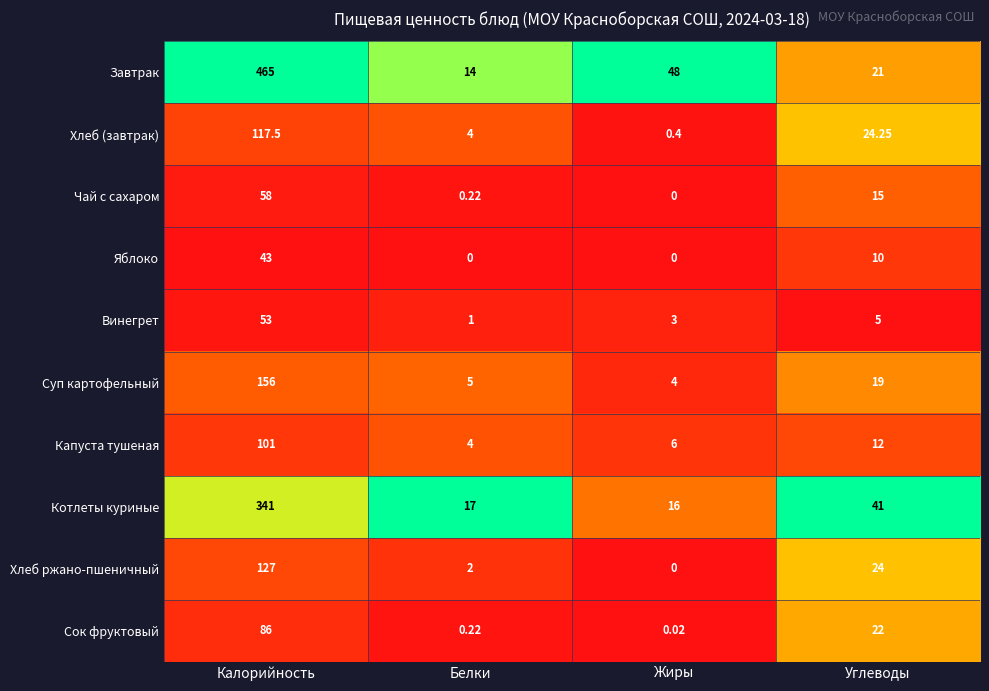

Which series has the widest spread of values?

Завтрак